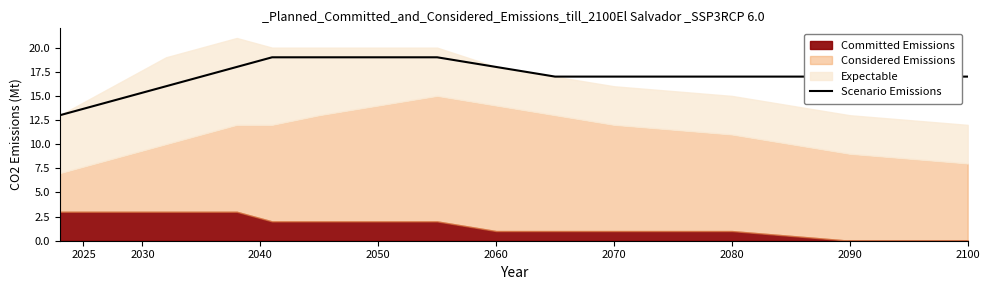

True or false: there are more than 1 points higher than both neighbors.

False